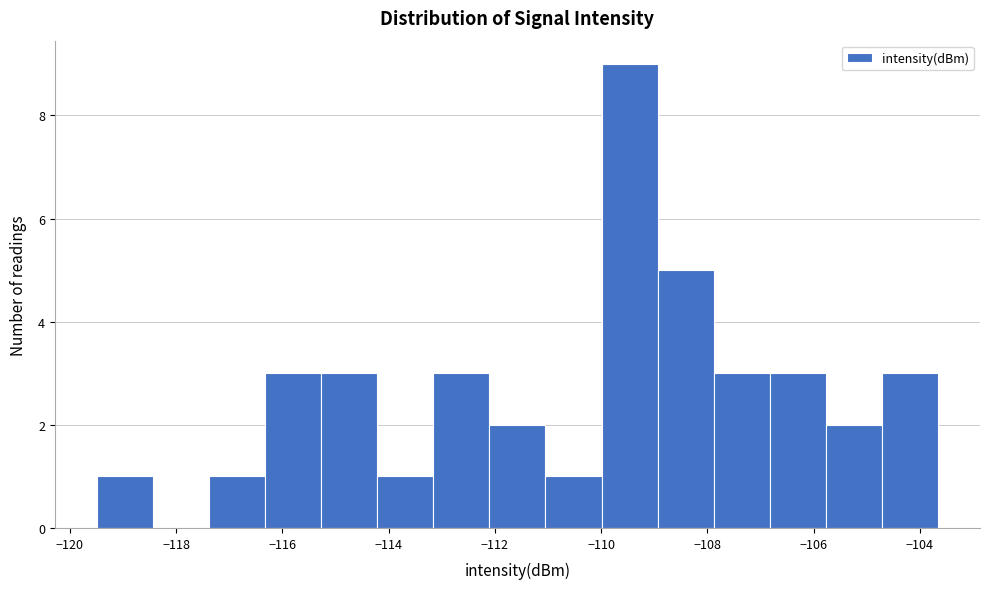

How tall is the bar that spans -117.4 to -116.4 on the x-axis? Neither the bar edges nor the heights are printed on the chart, so give them approximately, as read against the axes.

1